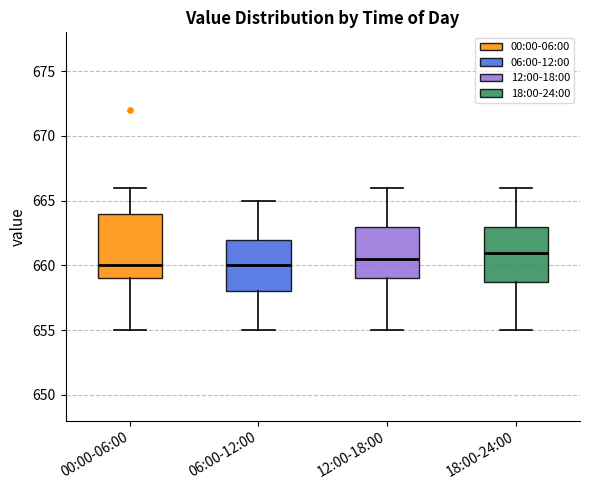

Where is the upper edge of the box for 12:00-18:00 on the y-axis? The values are not printed on the chart, so give them approximately, as read against the axis.

663.0